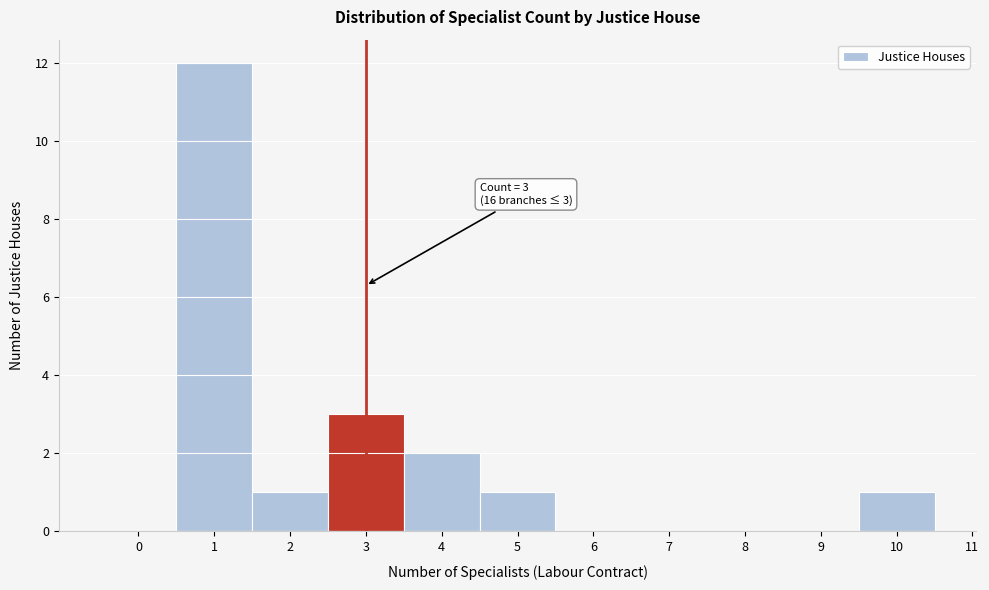

Which range on the x-axis has the tallest bar?

0.5 to 1.5